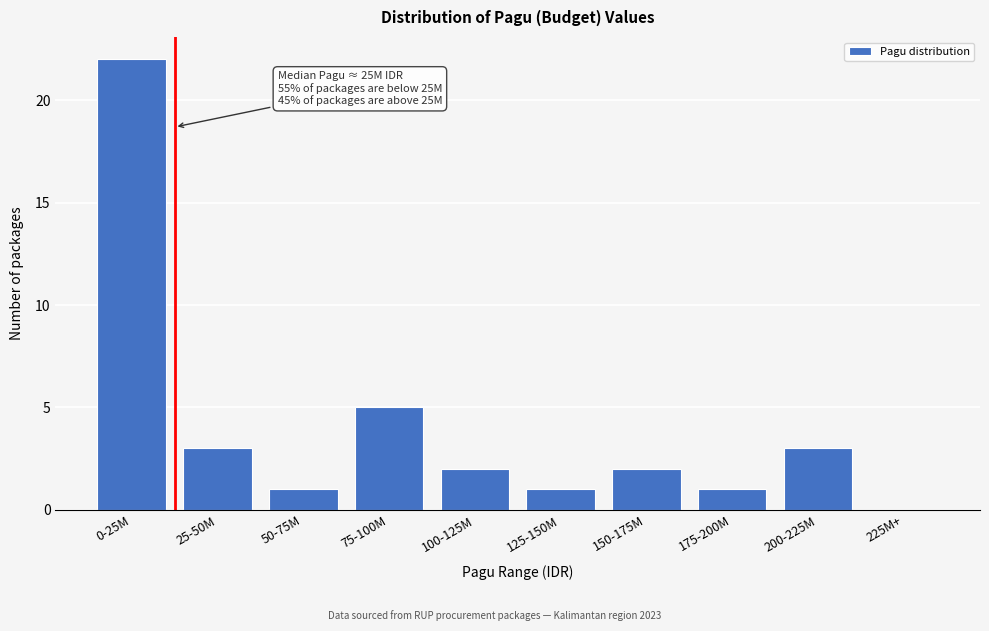

Reading left to right, list all the values displayed in this chart.

0-25M=22	25-50M=3	50-75M=1	75-100M=5	100-125M=2	125-150M=1	150-175M=2	175-200M=1	200-225M=3	225M+=0